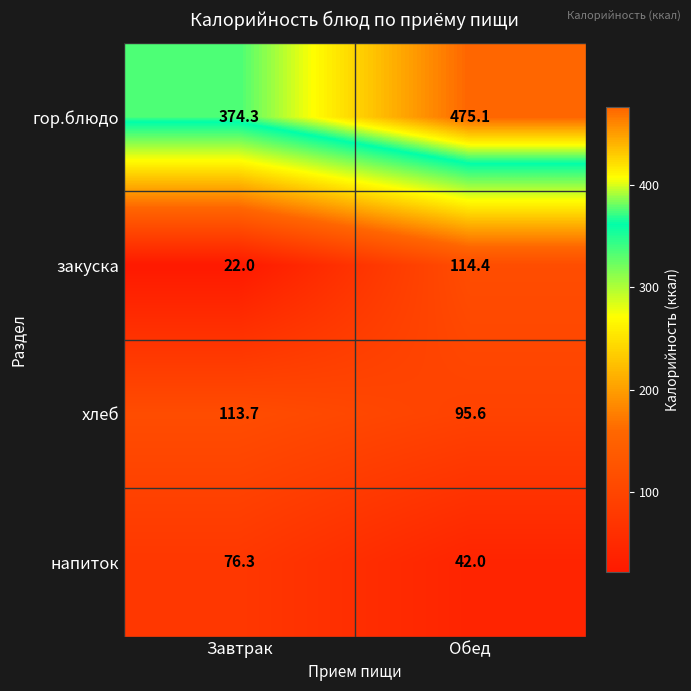

What is the maximum value shown in the chart?

475.1